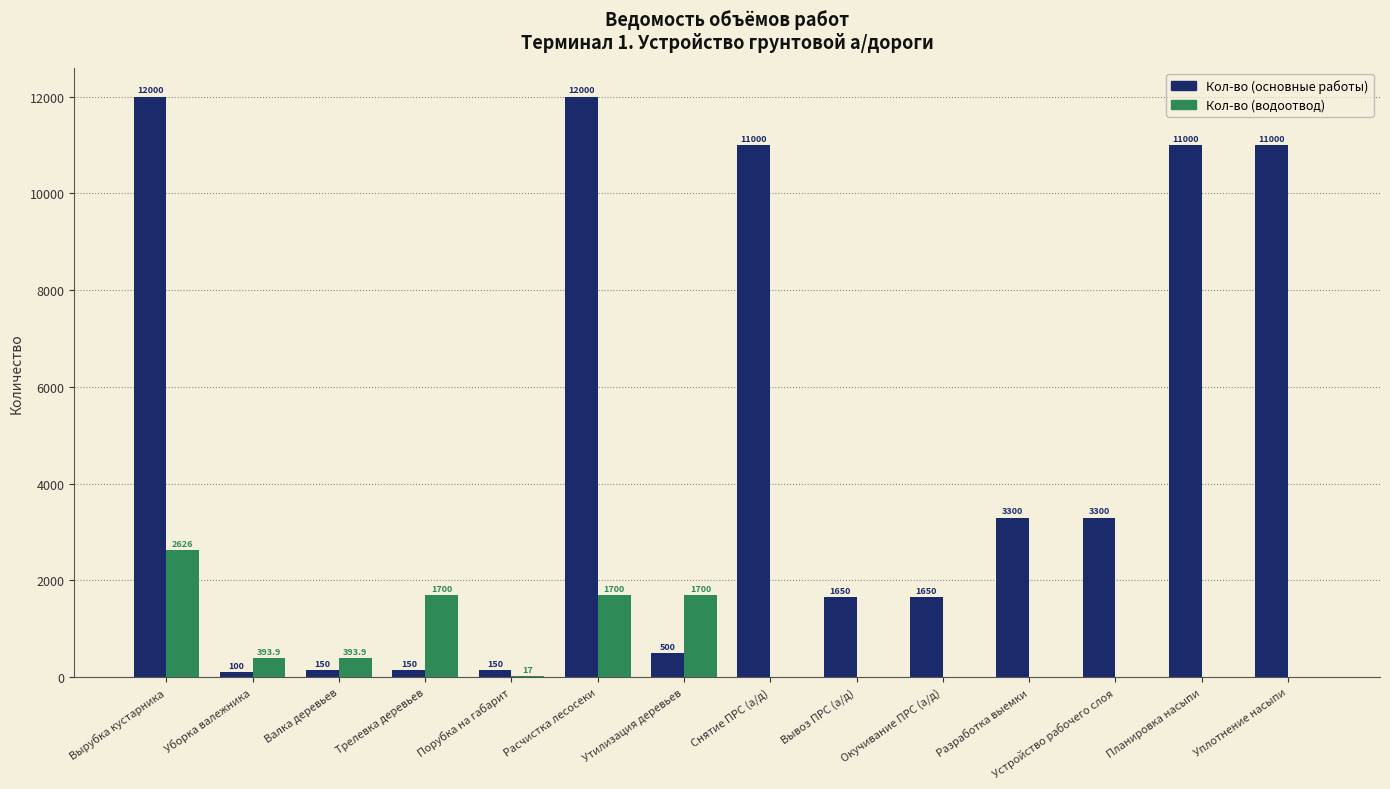

What is the highest value of the Кол-во (водоотвод) series?

2626.0